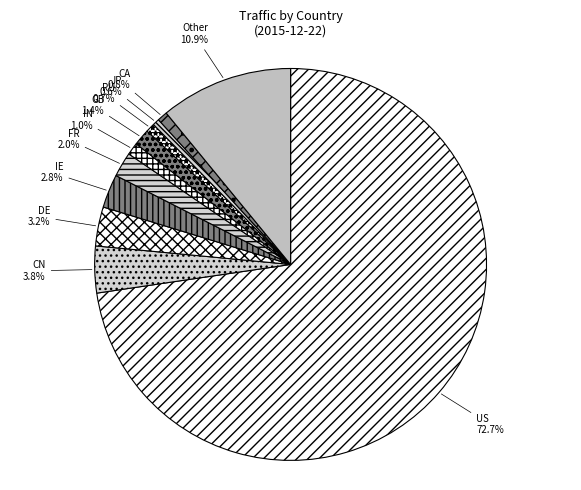

How many segments does this pie chart have?

11